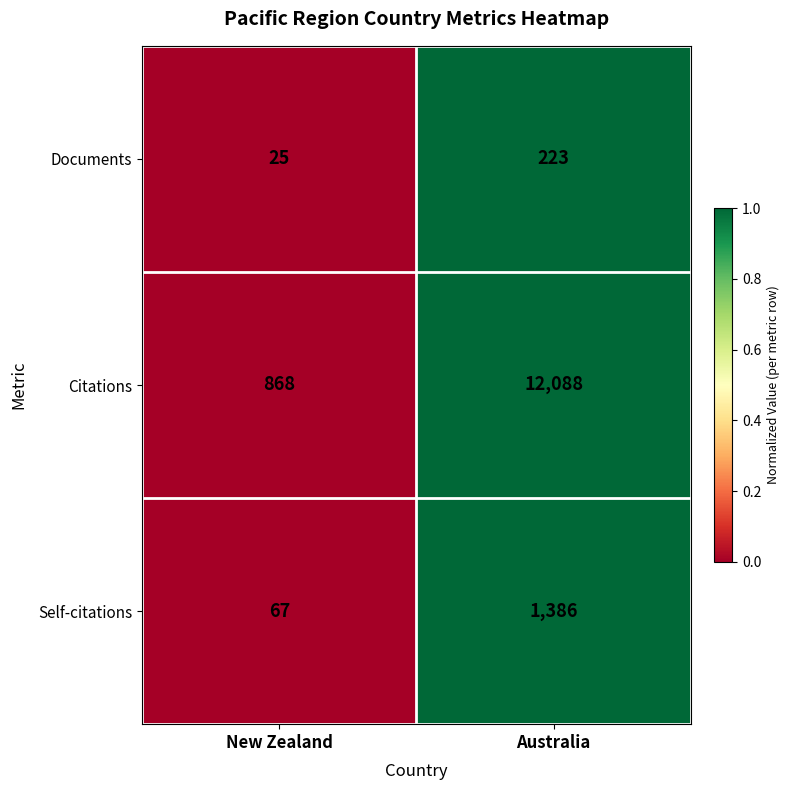

Reading left to right, transcribe all the data shown in this chart.

Documents: New Zealand=25	Australia=223
Citations: New Zealand=868	Australia=12088
Self-citations: New Zealand=67	Australia=1386